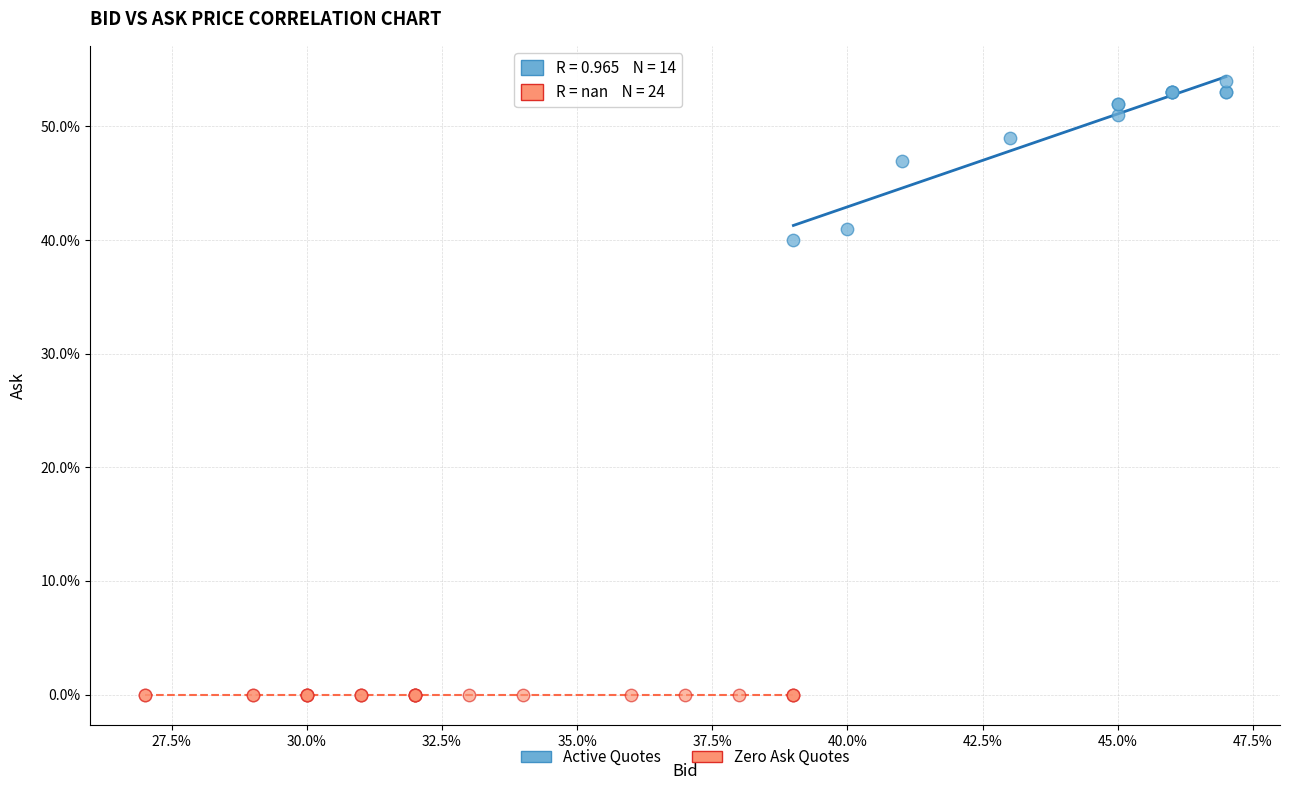

What are all the series names shown in the legend?

Active Quotes, Zero Ask Quotes